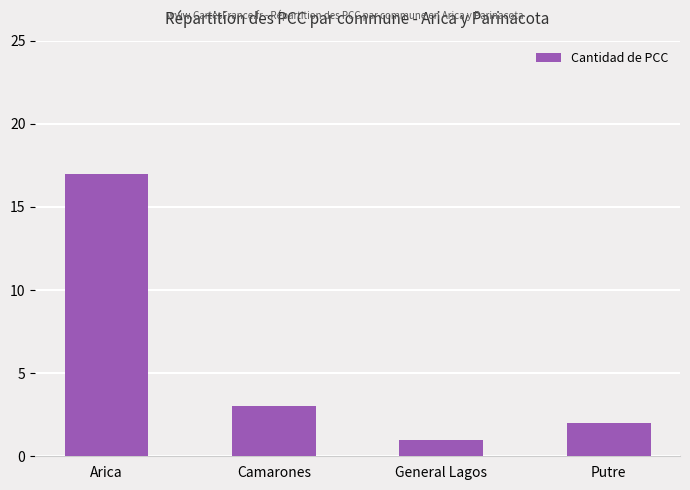

What is the ratio of the value at Camarones to the value at General Lagos?

3.0